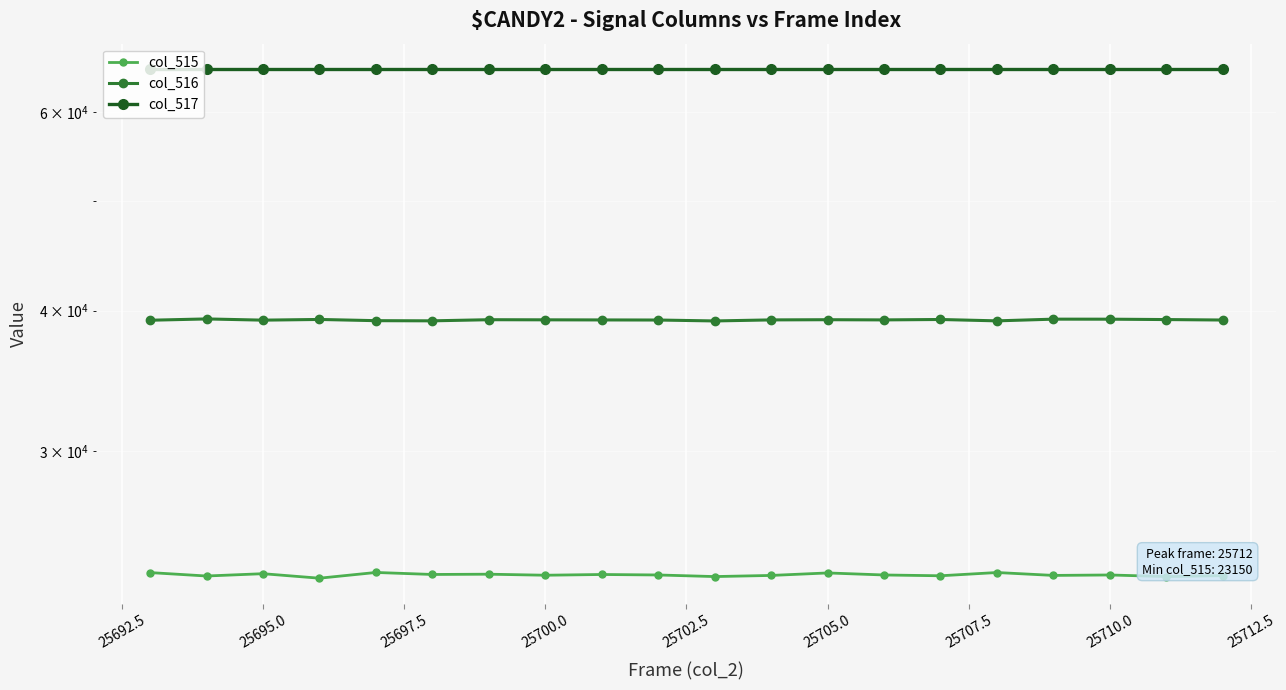

How many data points in col_515 are less than 23303?

9